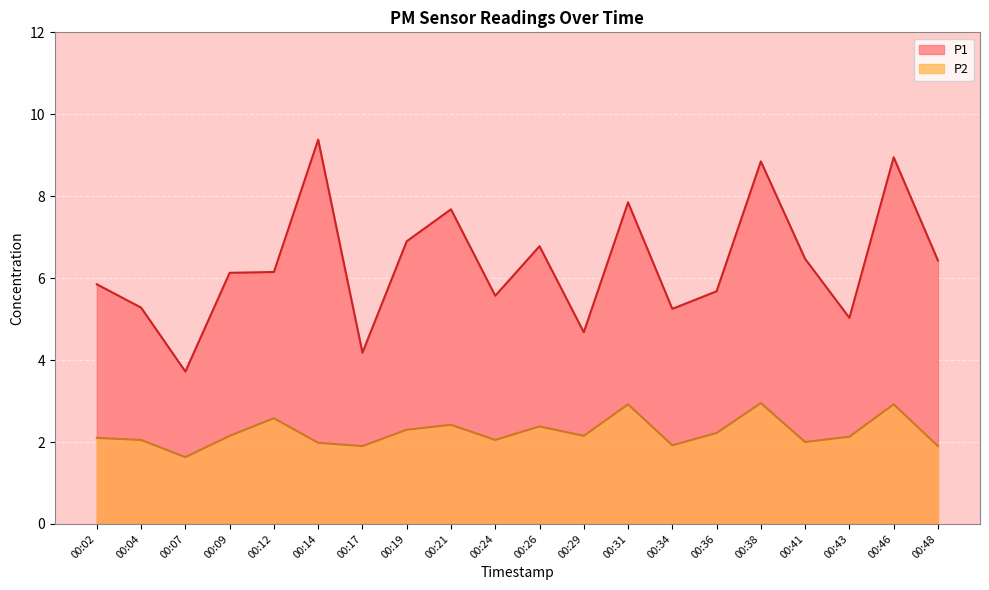

Reading right to left, list all the values displayed in this chart.

P1: 6.4	8.9	5.0	6.5	8.8	5.7	5.2	7.8	4.7	6.8	5.6	7.7	6.9	4.2	9.4	6.2	6.1	3.7	5.3	5.8
P2: 1.9	2.9	2.1	2.0	3.0	2.2	1.9	2.9	2.1	2.4	2.0	2.4	2.3	1.9	2.0	2.6	2.1	1.6	2.0	2.1